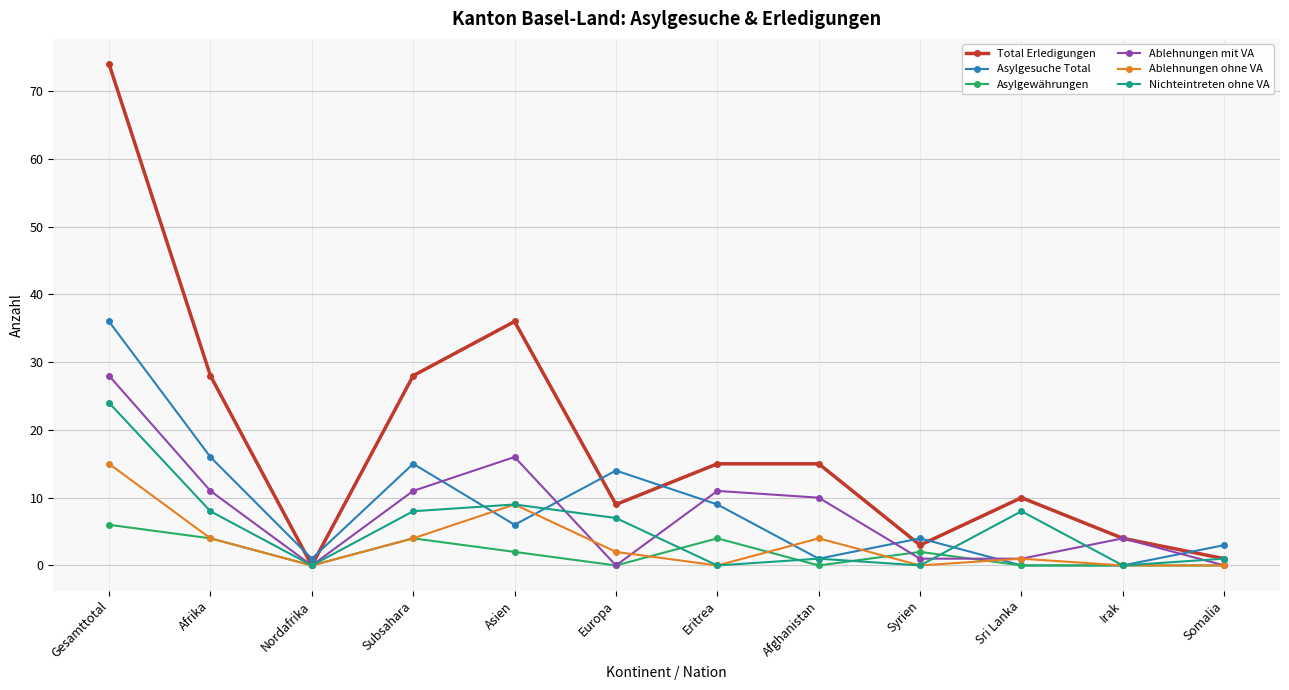

The Ablehnungen ohne VA series shows 6 at Asien. True or false?

False